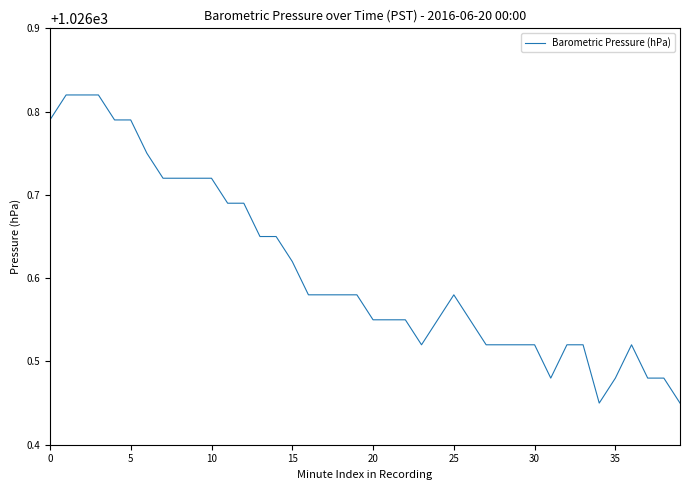

Count the number of data series in this chart.

1